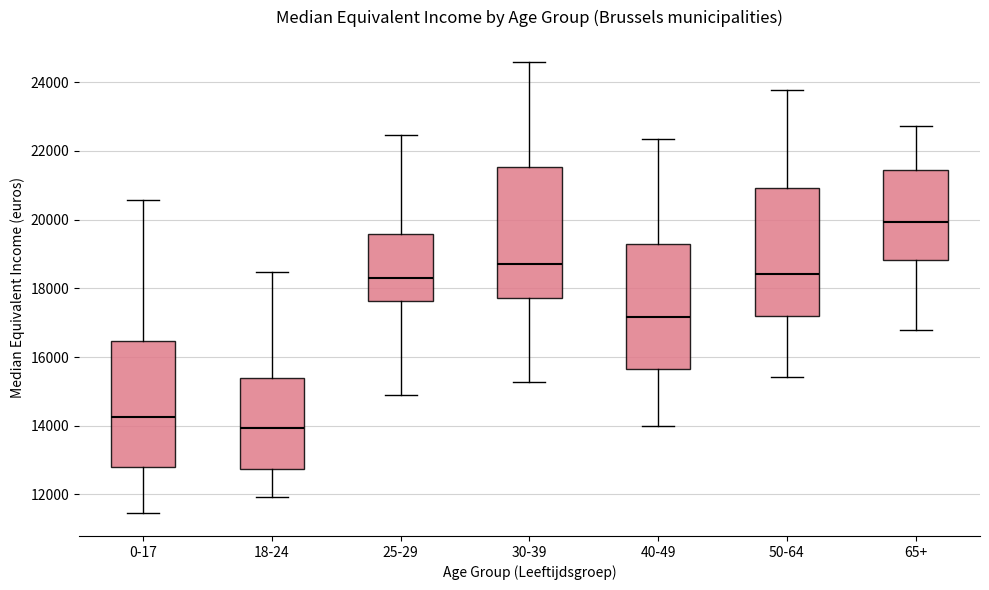

Where does the upper whisker of the box for 25-29 end on the y-axis? The values are not printed on the chart, so give them approximately, as read against the axis.

22400